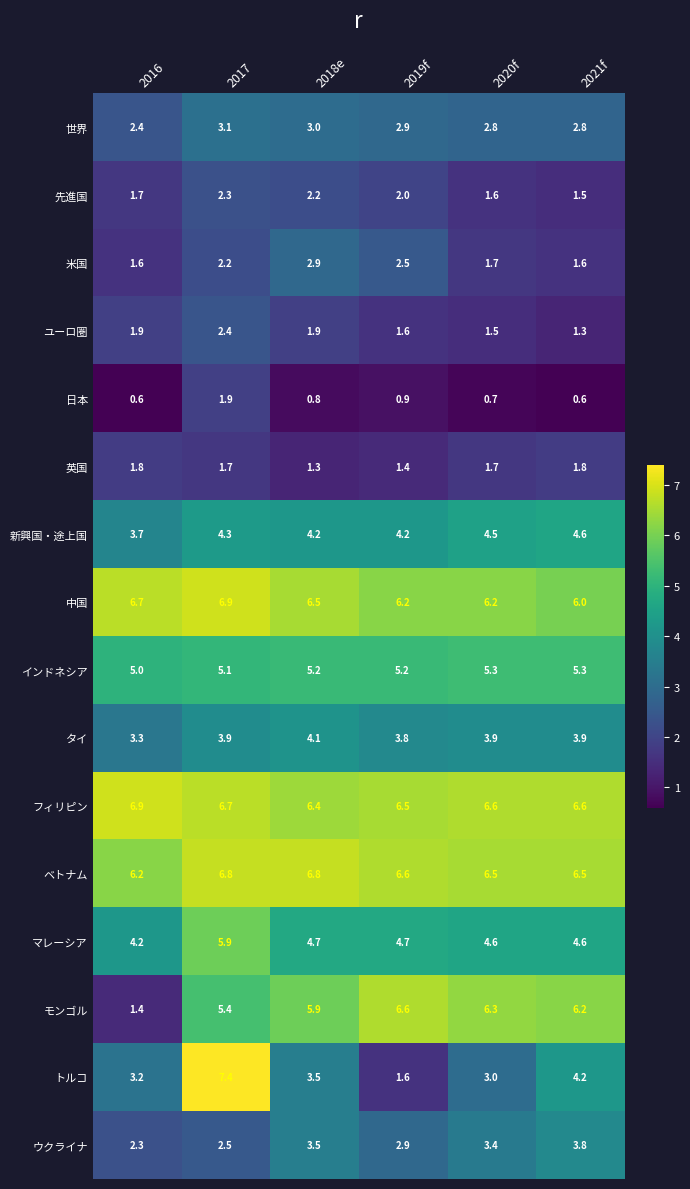

How many categories are shown in the chart?

6